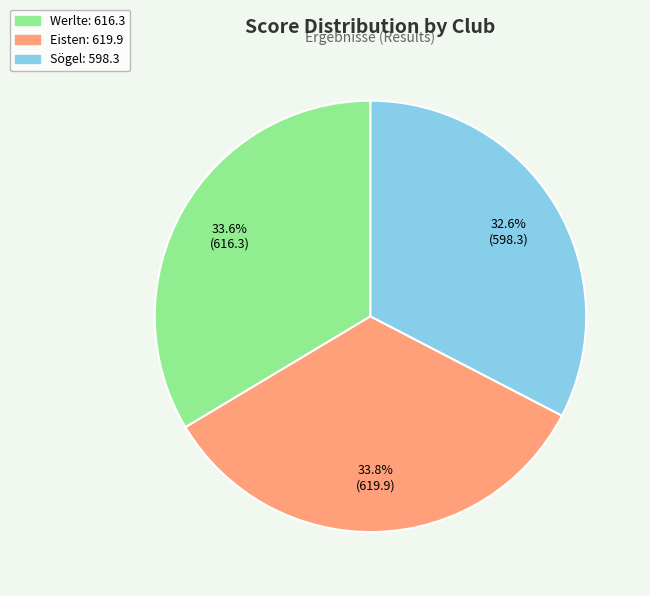

What is the smallest slice in the pie chart?

Sögel